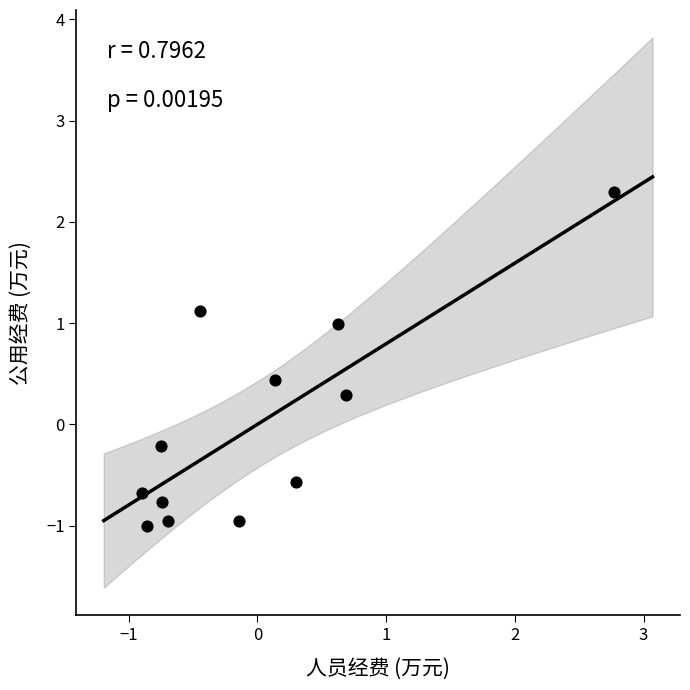

What is the range of X values (max minus min)?

3.7